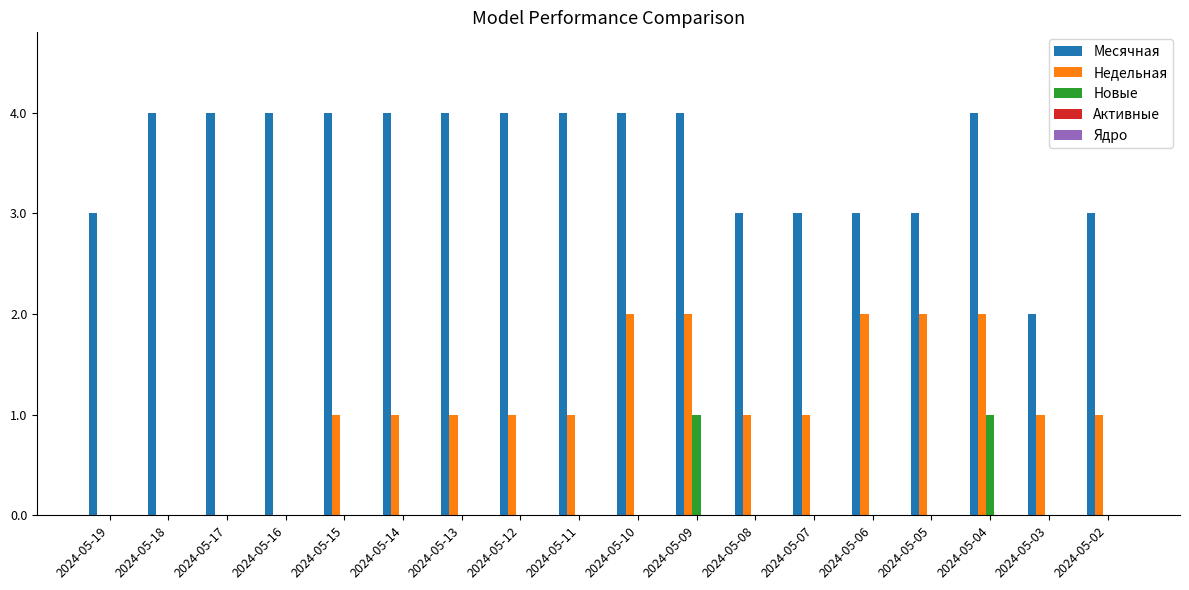

Is it true that Недельная equals 1 at 2024-05-07?

True